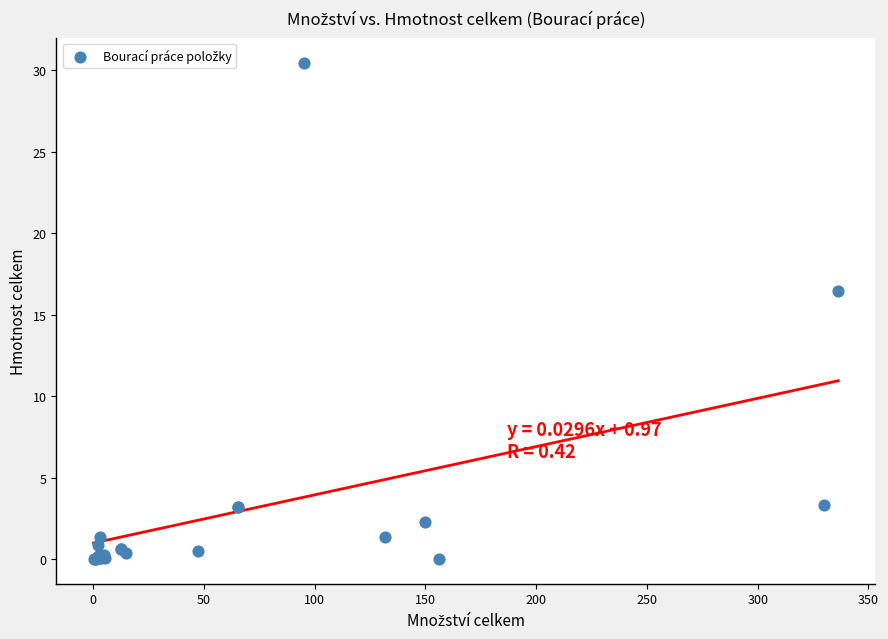

What Y value in the scatter plot is closest to 15?

16.4